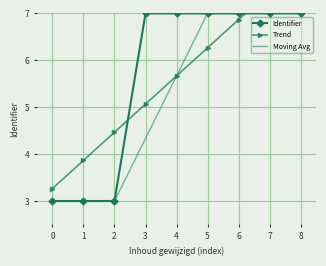

Is it true that Identifier equals 11.5 at 7?

False